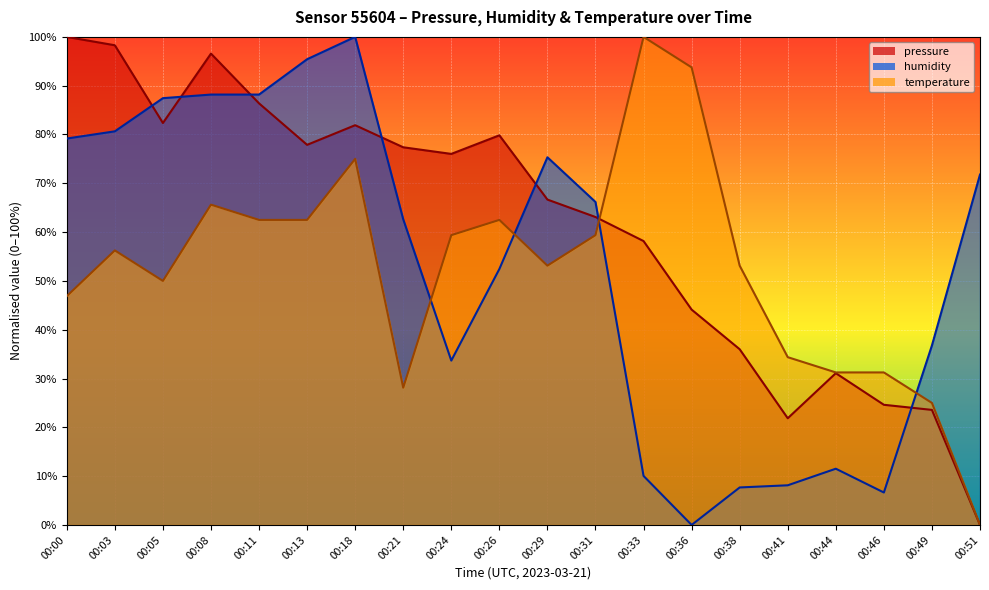

Where is humidity nearest to the value 50?

00:26